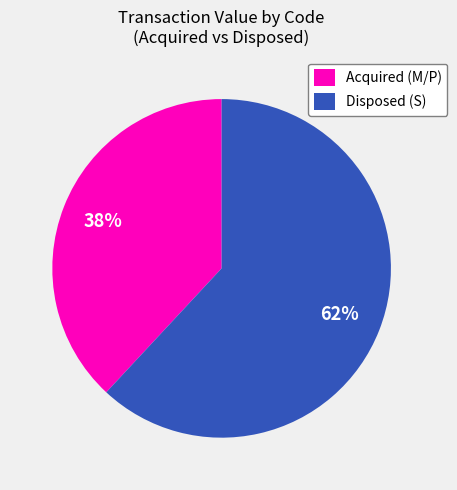

To the nearest percent, what is the average slice percentage?

50%